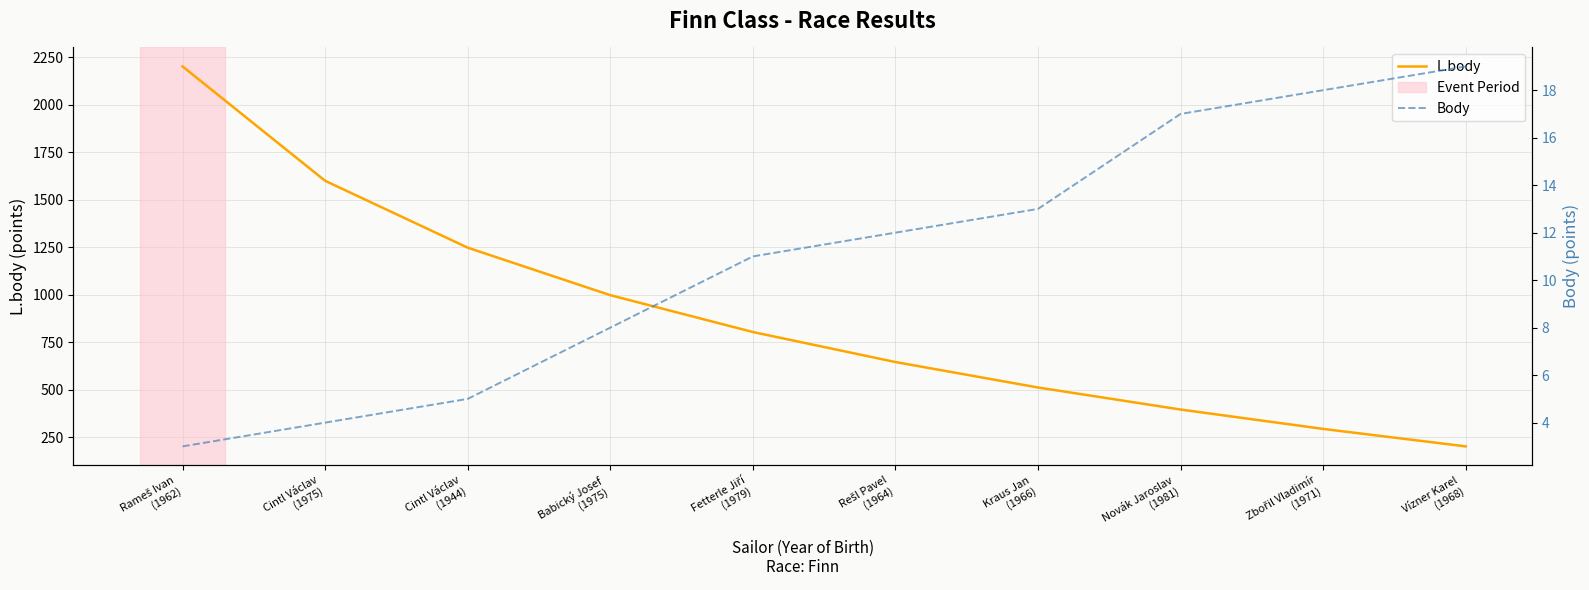

How many data points in Body are above 12?

4